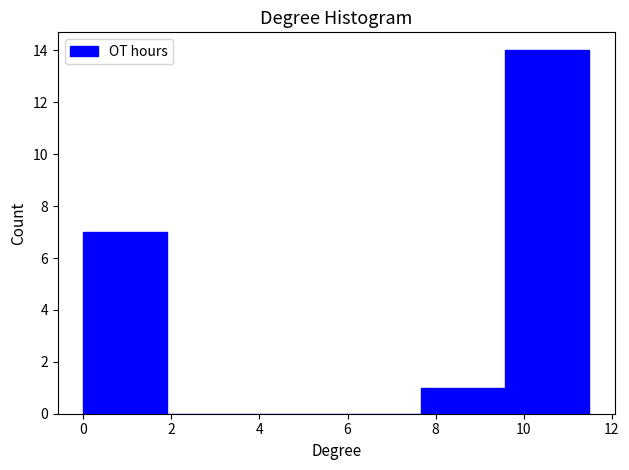

Reading left to right, list every bar in this chart as the range it spans on the x-axis followed by its height. Neither the bar edges nor the heights are printed on the chart, so give them approximately, as read against the axes.

0.0 to 2.0: 7
2.0 to 3.8: 0
3.8 to 5.8: 0
5.8 to 7.6: 0
7.6 to 9.6: 1
9.6 to 11.4: 14